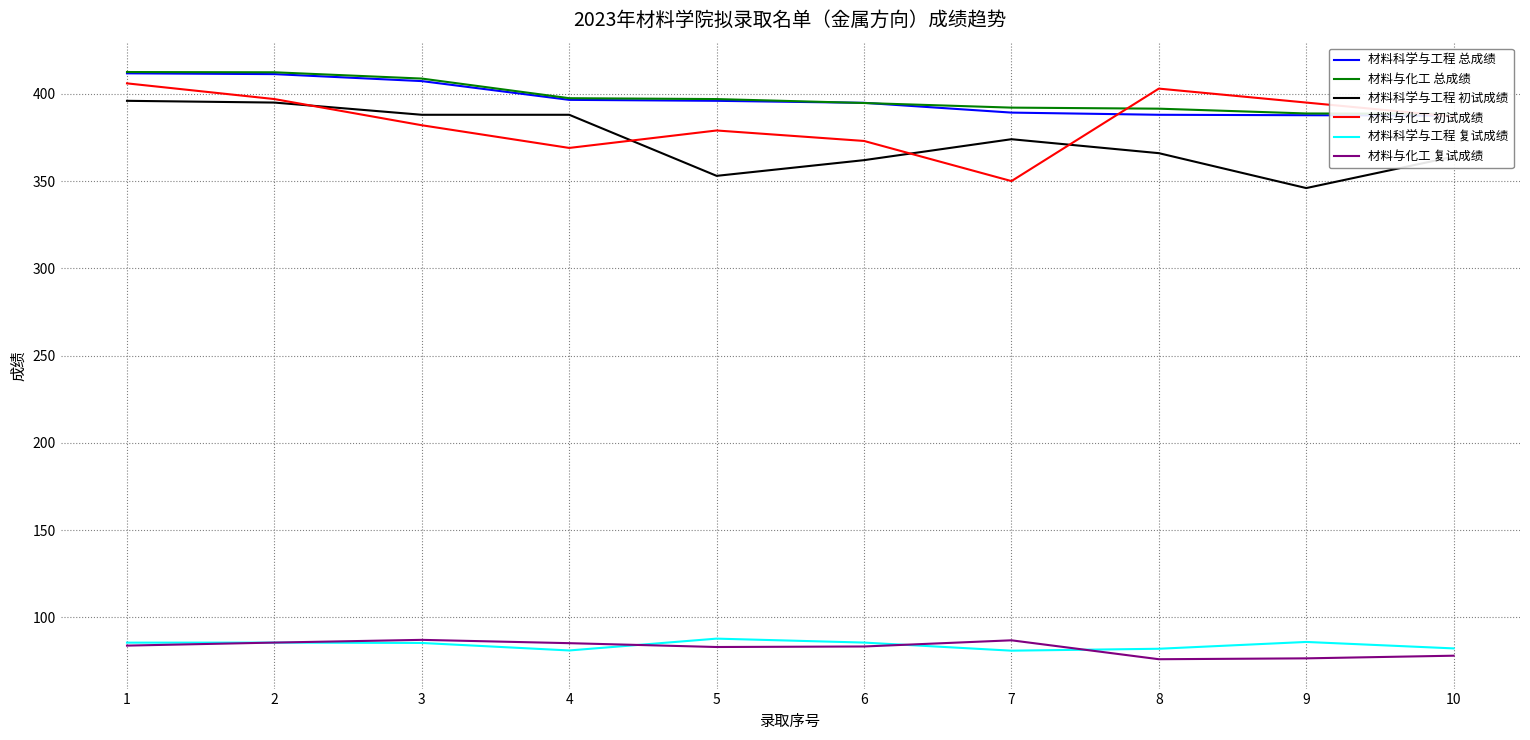

Where is the first local maximum for 材料与化工 初试成绩?

5